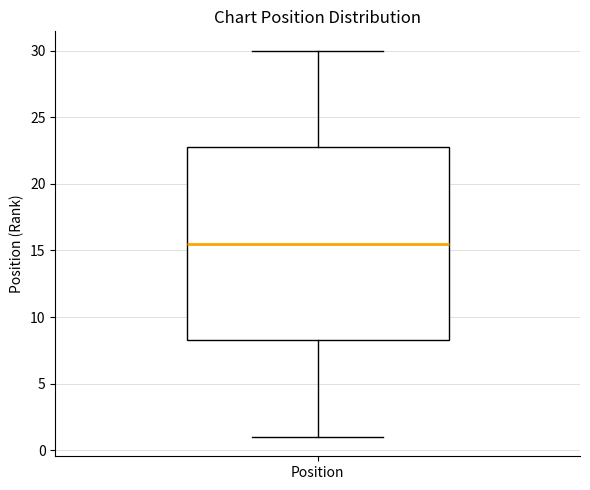

Transcribe this box plot: give where the median line is, the range the box spans, and where the two whiskers end, as read against the y-axis. The values are not printed on the chart, so give them approximately, as read against the axis.

median 15.5, box 8.5 to 23.0, whiskers 1.0 to 30.0